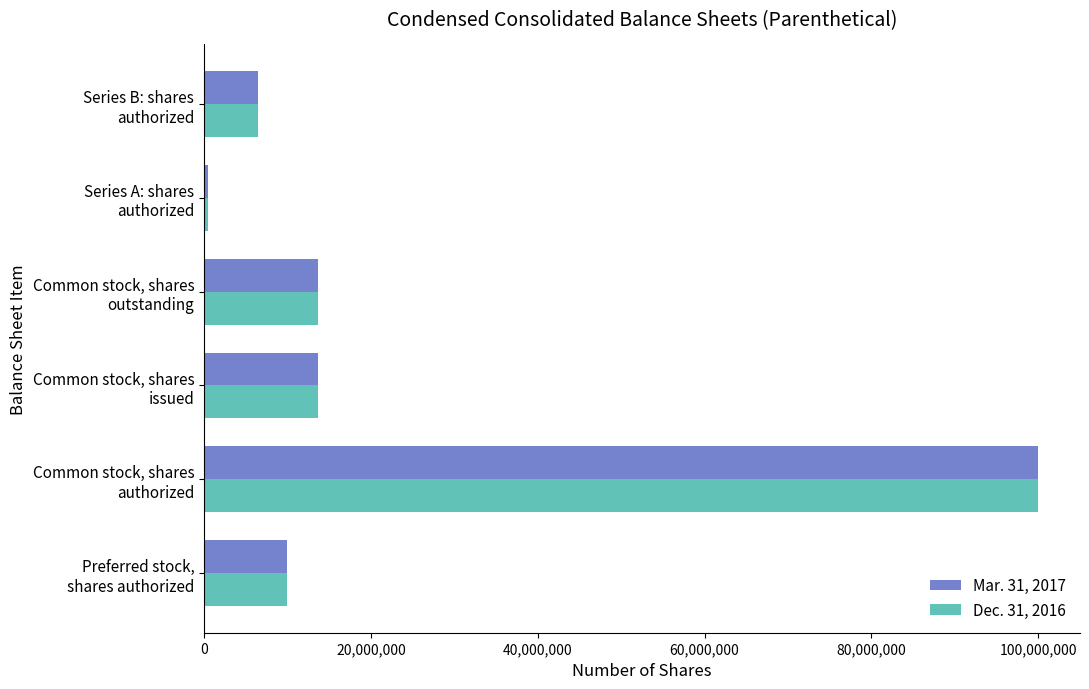

At how many categories does at least one series exceed 8606076?

4